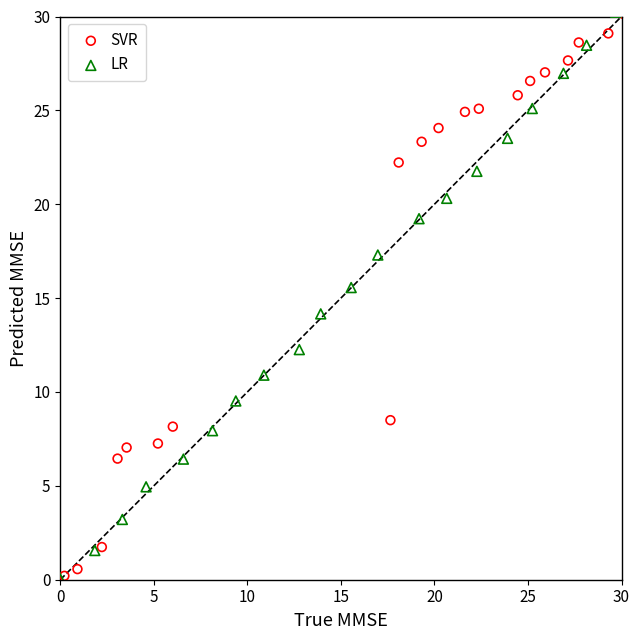

Which series has the largest Y range (max minus min)?

LR